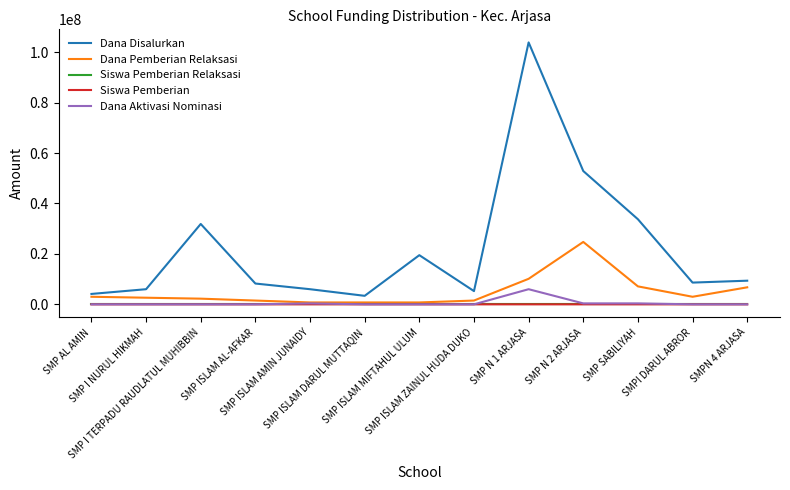

Between SMP I TERPADU RAUDLATUL MUHIBBIN and SMP ISLAM ZAINUL HUDA DUKO, which series saw the biggest shift?

Dana Disalurkan